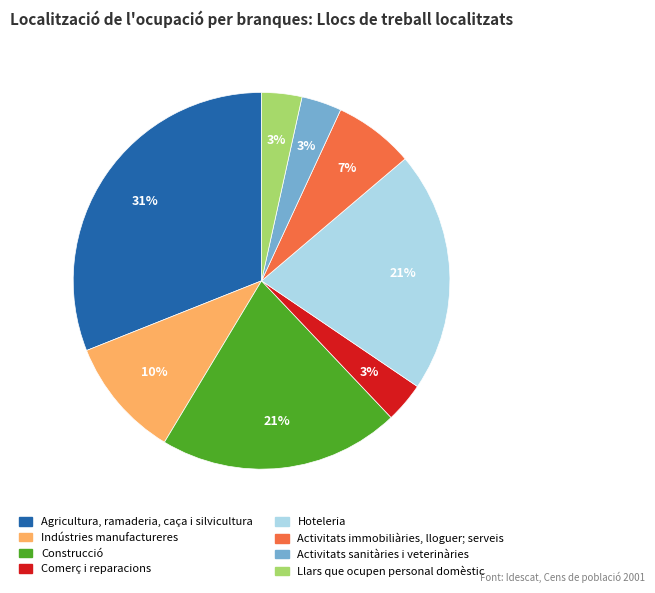

Which slice is the largest?

Agricultura, ramaderia, caça i silvicultura